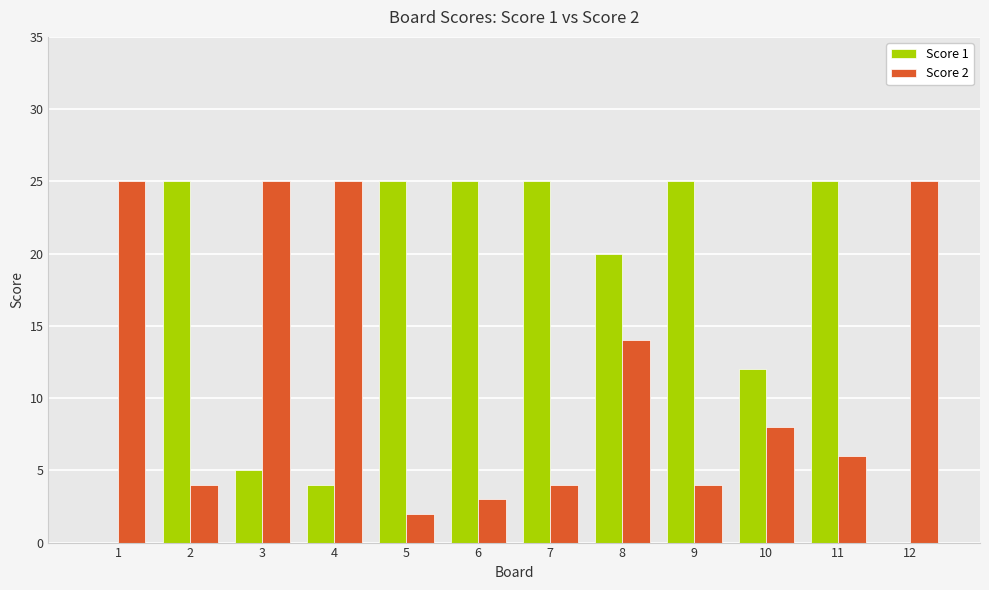

Reading left to right, list all the values displayed in this chart.

Score 1: 1=0	2=25	3=5	4=4	5=25	6=25	7=25	8=20	9=25	10=12	11=25	12=0
Score 2: 1=25	2=4	3=25	4=25	5=2	6=3	7=4	8=14	9=4	10=8	11=6	12=25